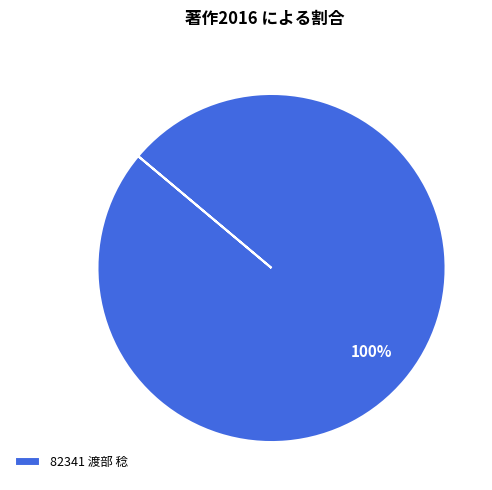

Rank the categories by value from highest to lowest.

82341 渡部 稔